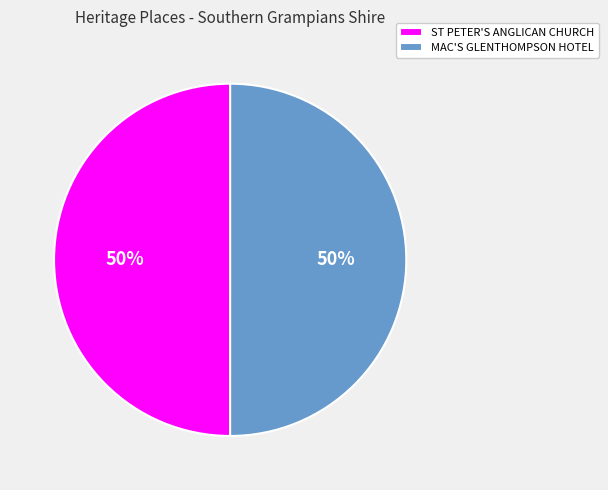

To the nearest percent, what is the combined percentage of ST PETER'S ANGLICAN CHURCH and MAC'S GLENTHOMPSON HOTEL?

100%